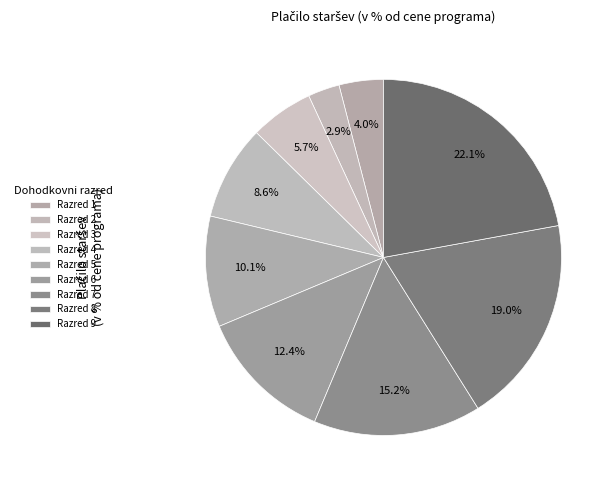

Which category has the smallest portion of the pie?

Razred 2